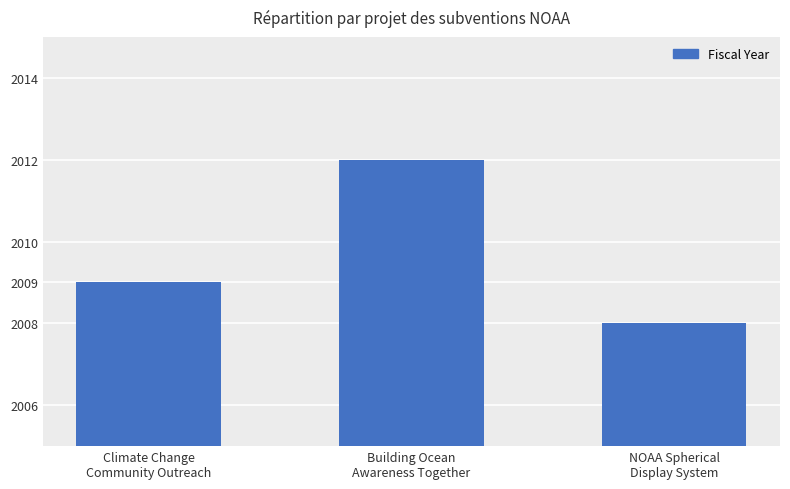

What is the greatest value displayed?

2012